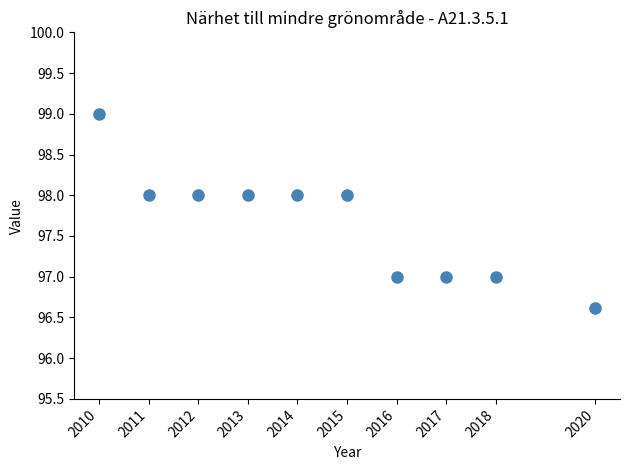

What is the average X value?

2014.6